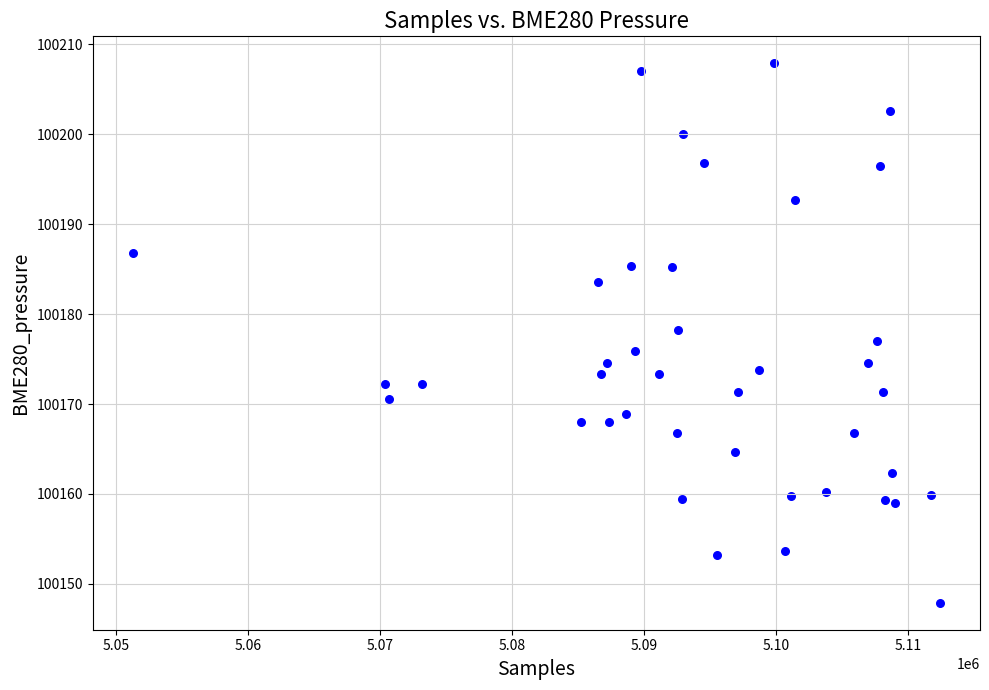

What is the range of X values (max minus min)?

61116.0